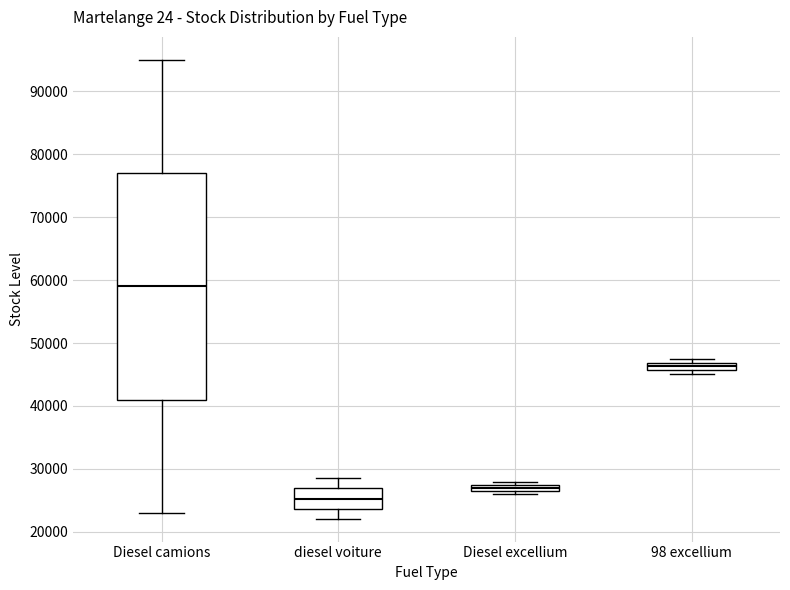

Which box has the lowest median line?

diesel voiture